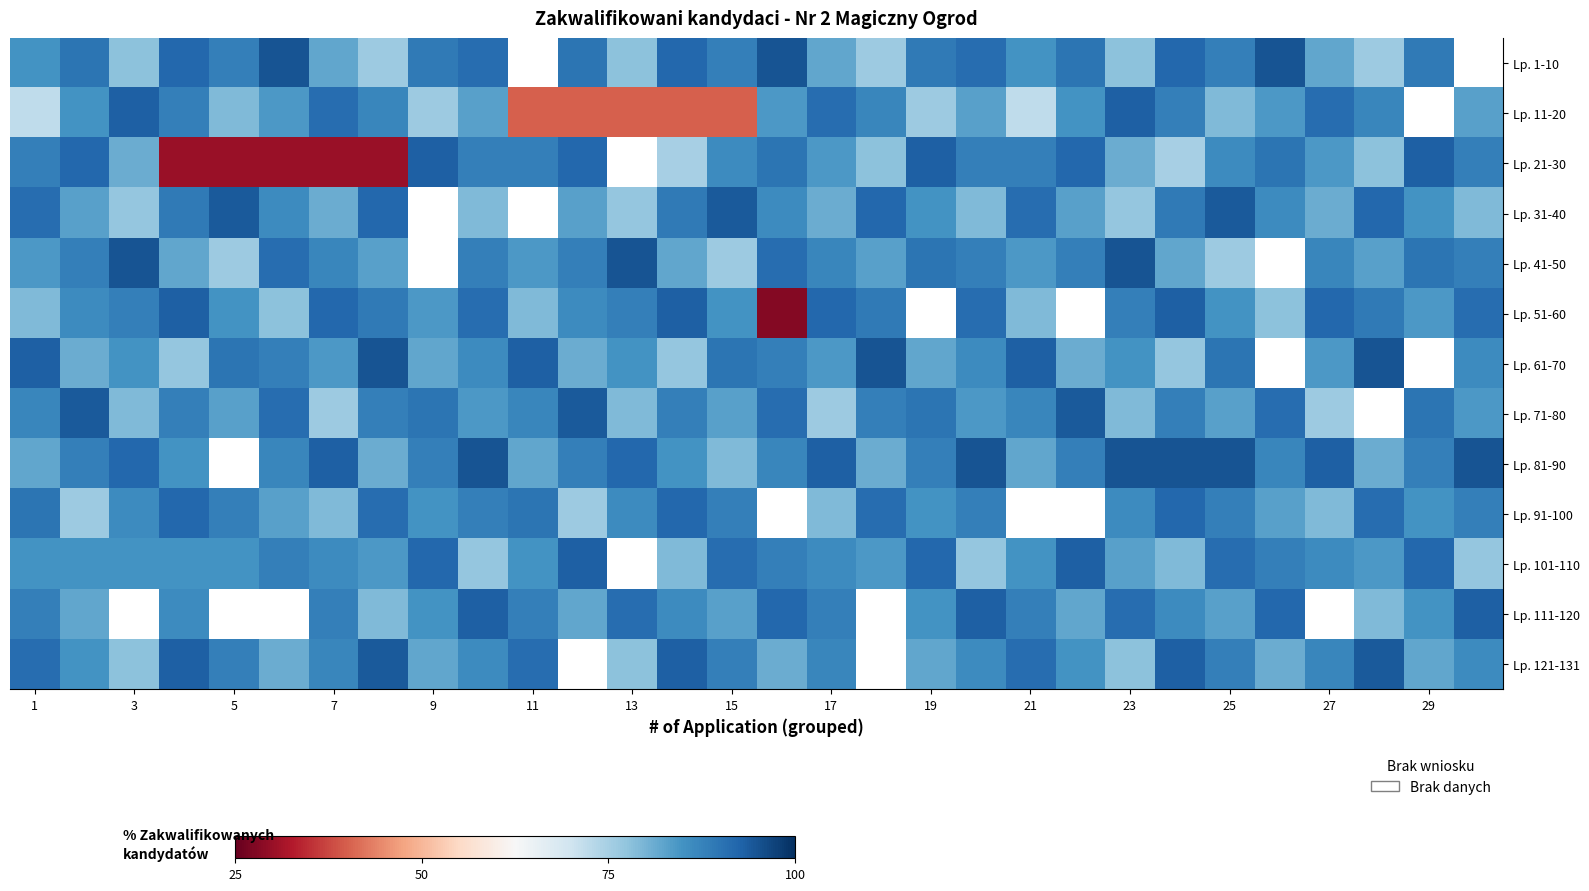

Between 25 and 17, which is larger?

25